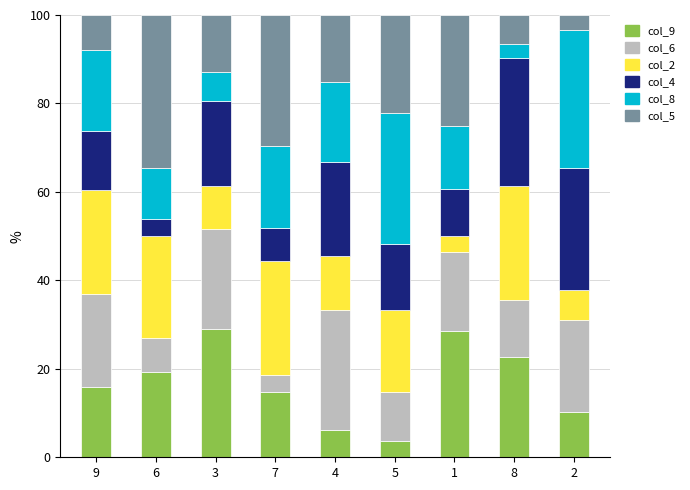

What is the highest value of the col_9 series?

29.0